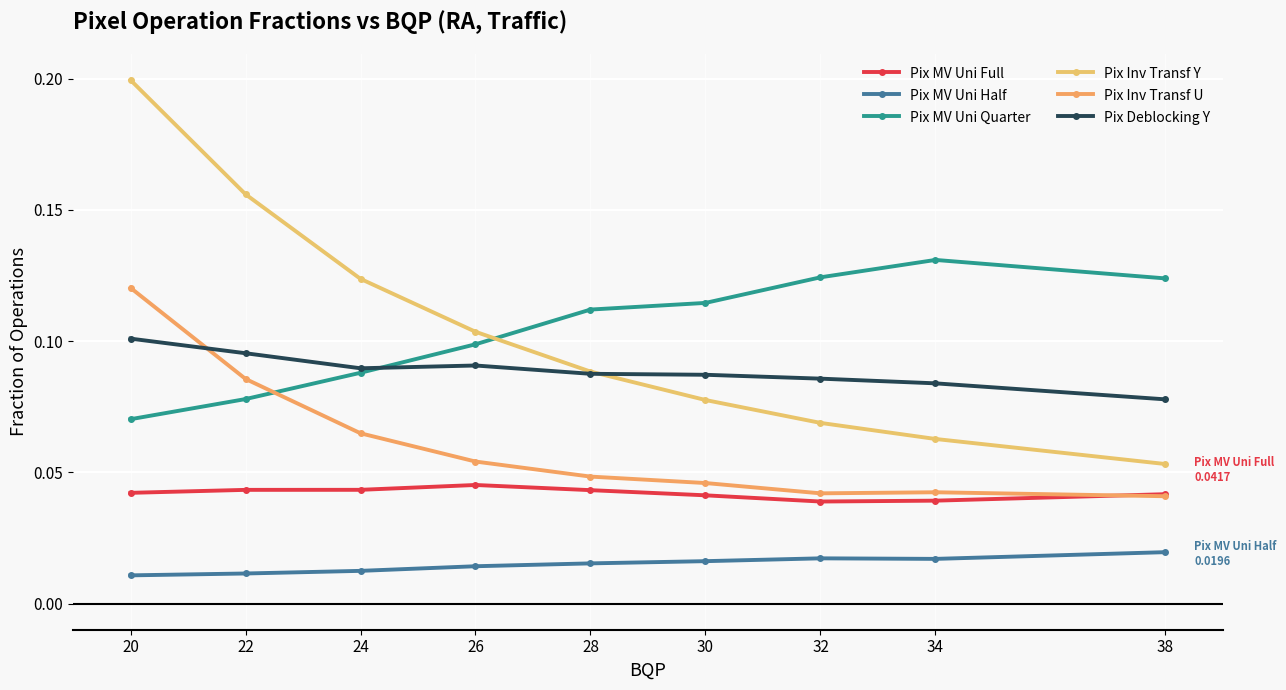

What is the difference between the maximum and minimum values in the Pix Inv Transf Y series?

0.1